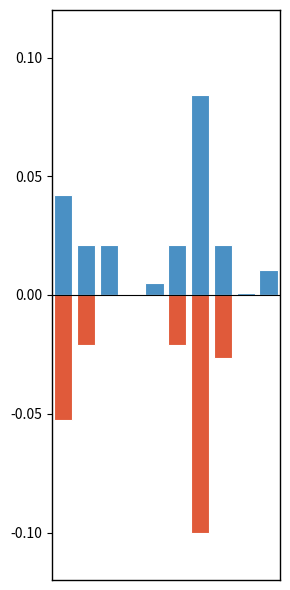

Between 5 and 6, which is larger?

6